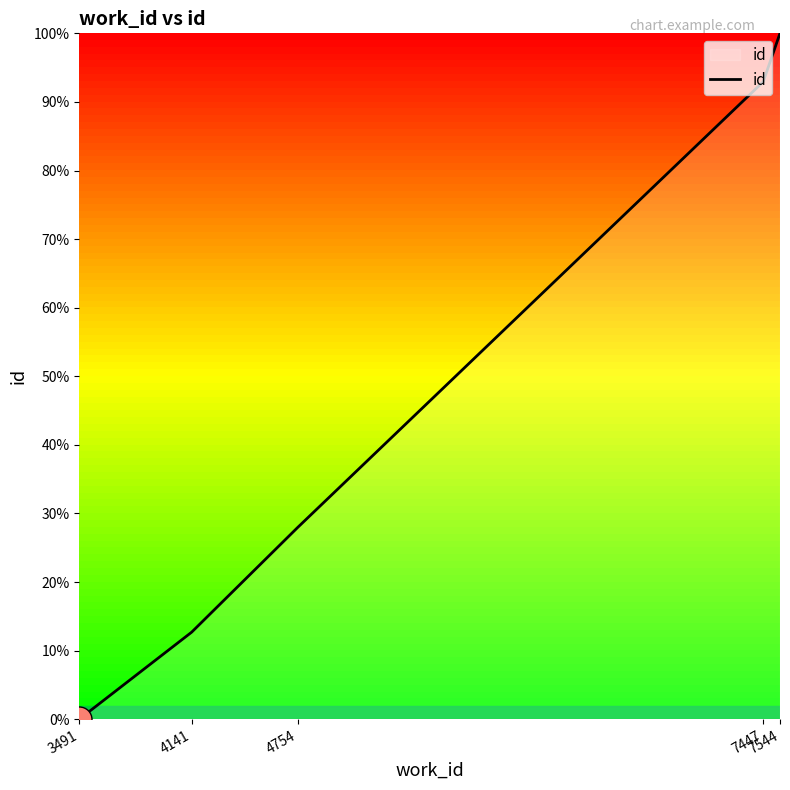

Does the chart have visible grid lines?

No